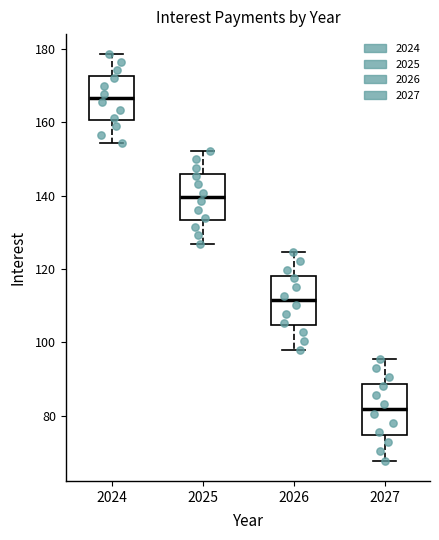

Reading left to right, read every box against the y-axis: the position of its median line, the range the box covers, and the ends of its whiskers. The values are not printed on the chart, so give them approximately, as read against the axis.

2024: median 166, box 160 to 172, whiskers 154 to 178
2025: median 140, box 134 to 146, whiskers 126 to 152
2026: median 112, box 104 to 118, whiskers 98 to 124
2027: median 82, box 74 to 88, whiskers 68 to 96